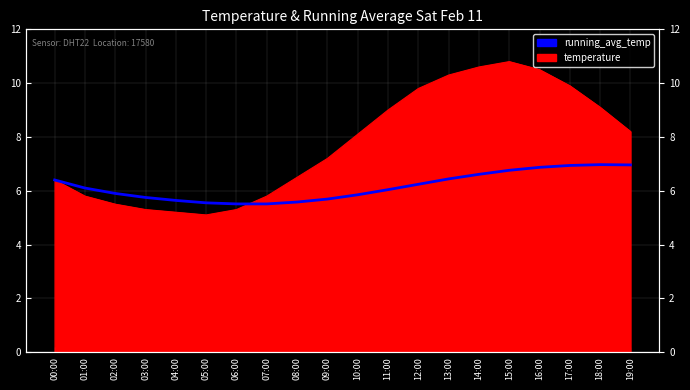

How many interior local peaks (higher than both neighbors) does the data have?

1